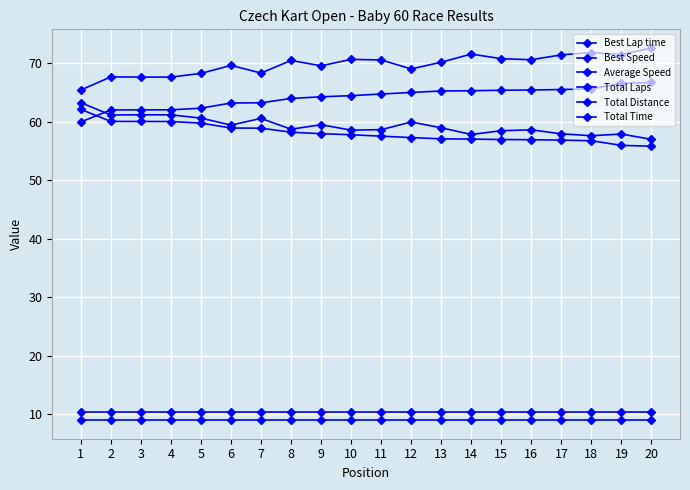

What is the sum of the Total Laps values at 9 and 12?

18.0